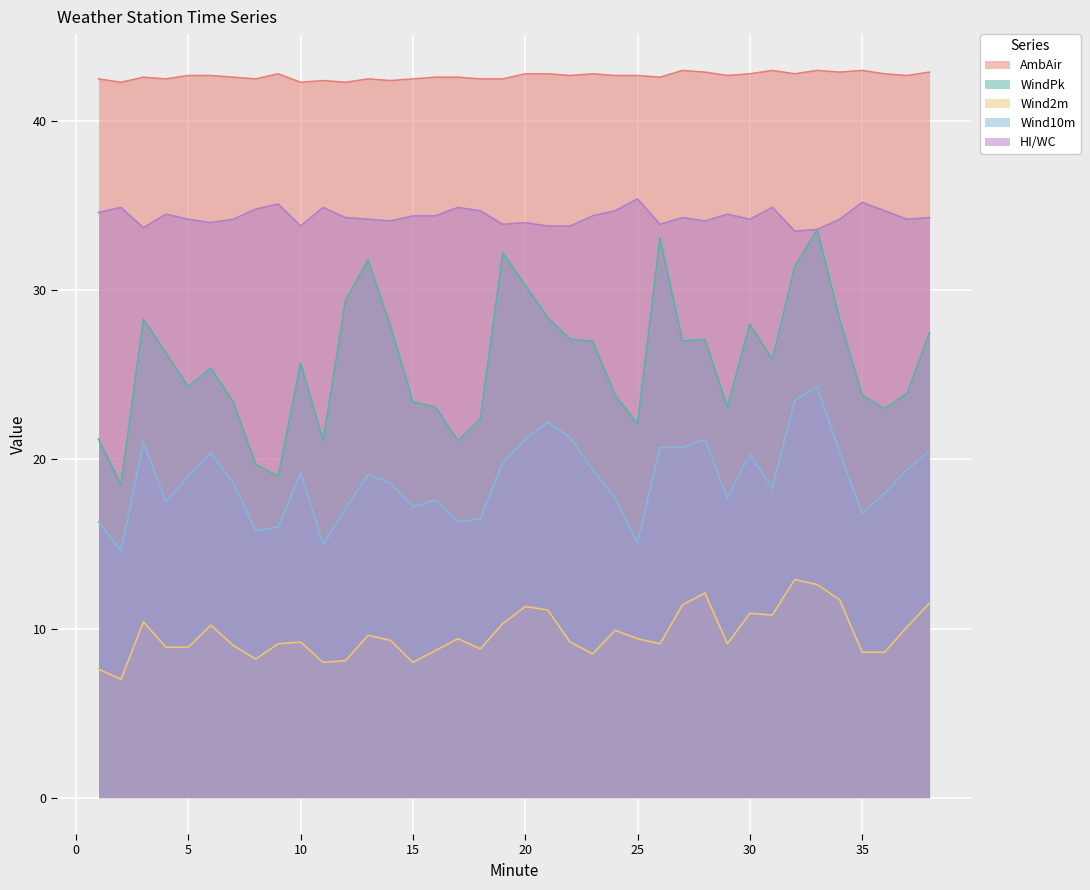

Count the number of categories in the chart.

38